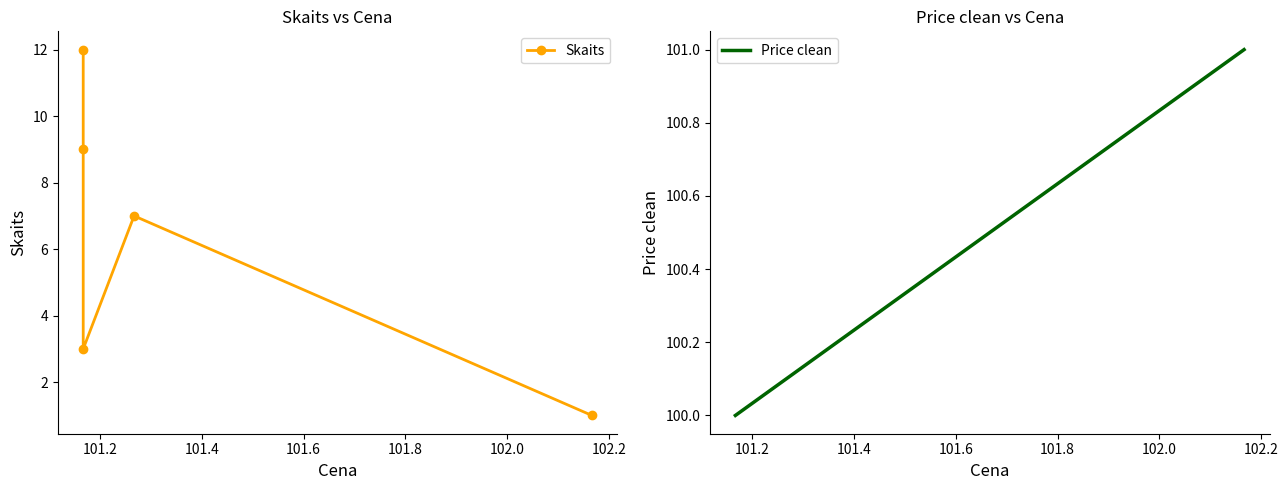

Reading right to left, what are all the values shown in this chart?

Skaits: 1.0	7.0	3.0	9.0	12.0
Price clean: 101.0	100.1	100.0	100.0	100.0